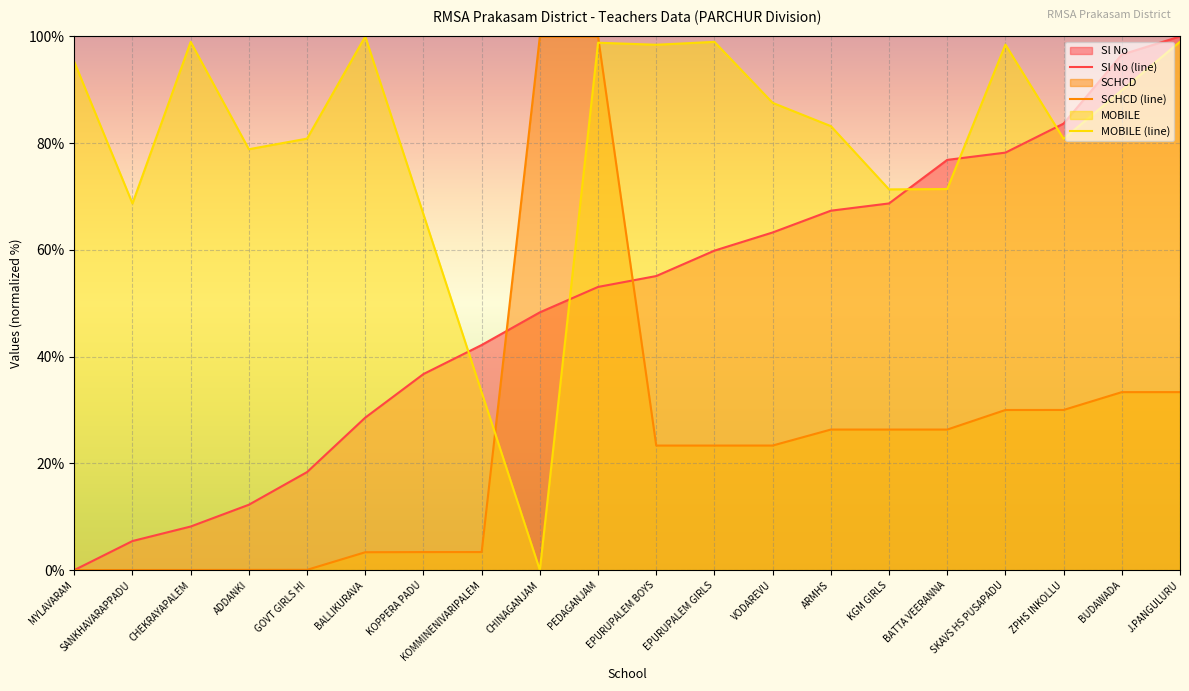

Where do MOBILE (line) and SCHCD (line) first cross each other?

KOMMINENIVARIPALEM and CHINAGANJAM